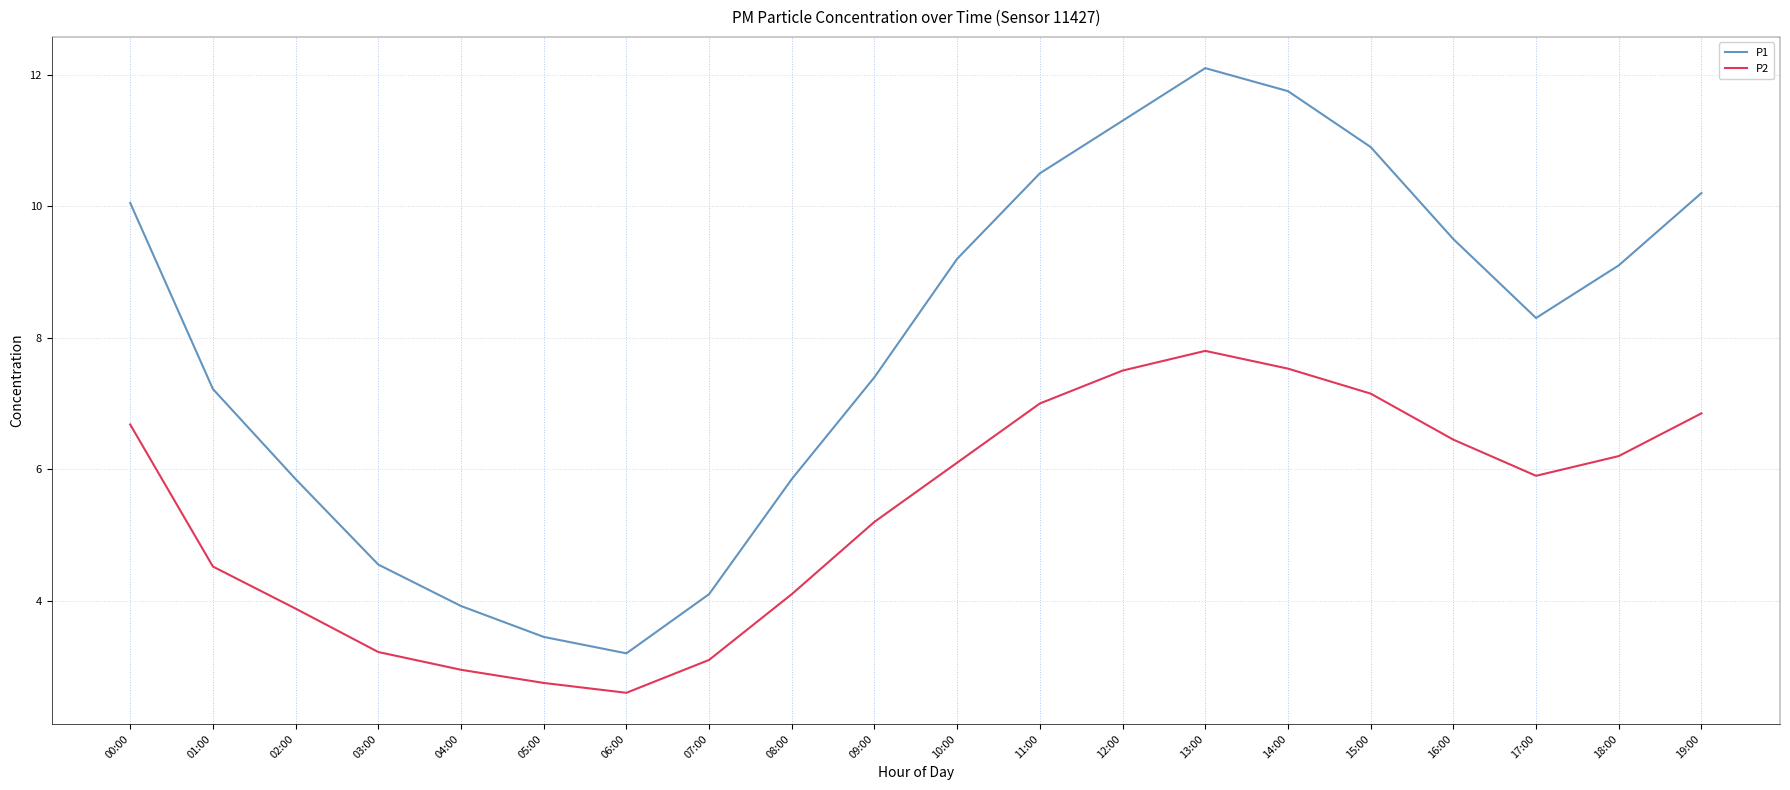

True or false: P1 has a value of 3.5 at 05:00.

True